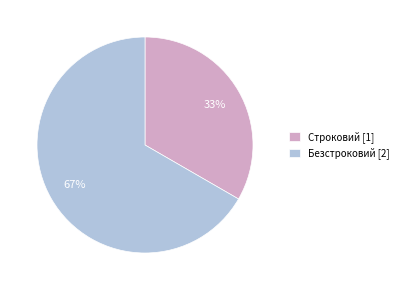

Which category accounts for the majority?

Безстроковий